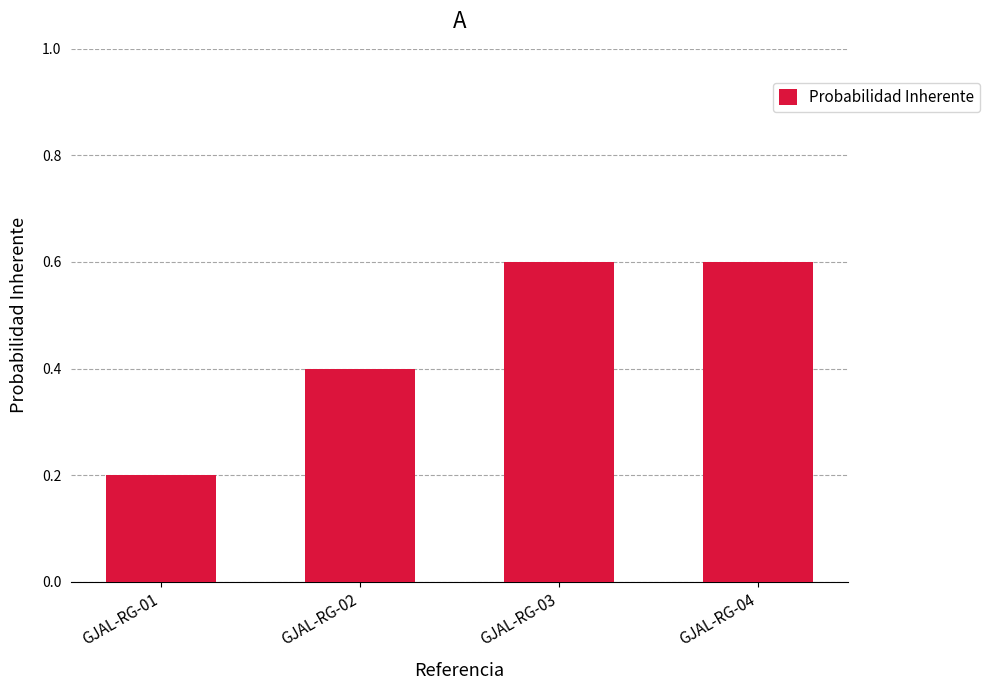

Does the chart contain any negative values?

No